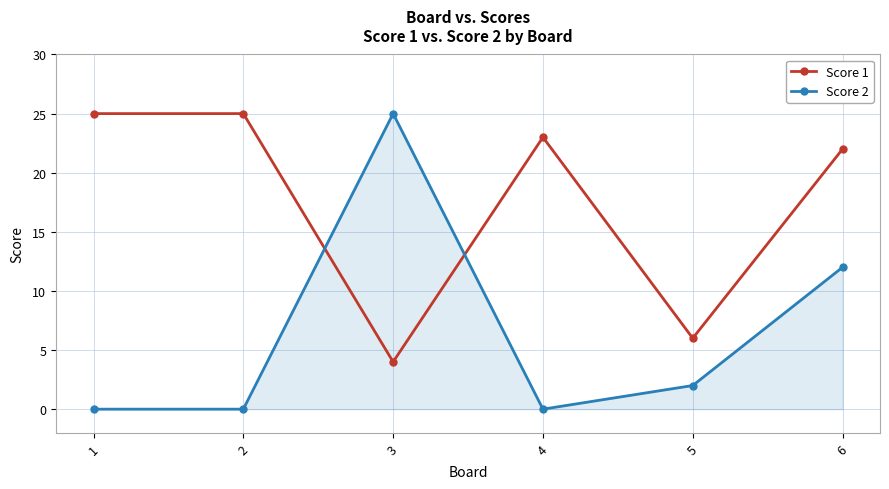

In Score 2, how many points are higher than both neighbors (excluding endpoints)?

1